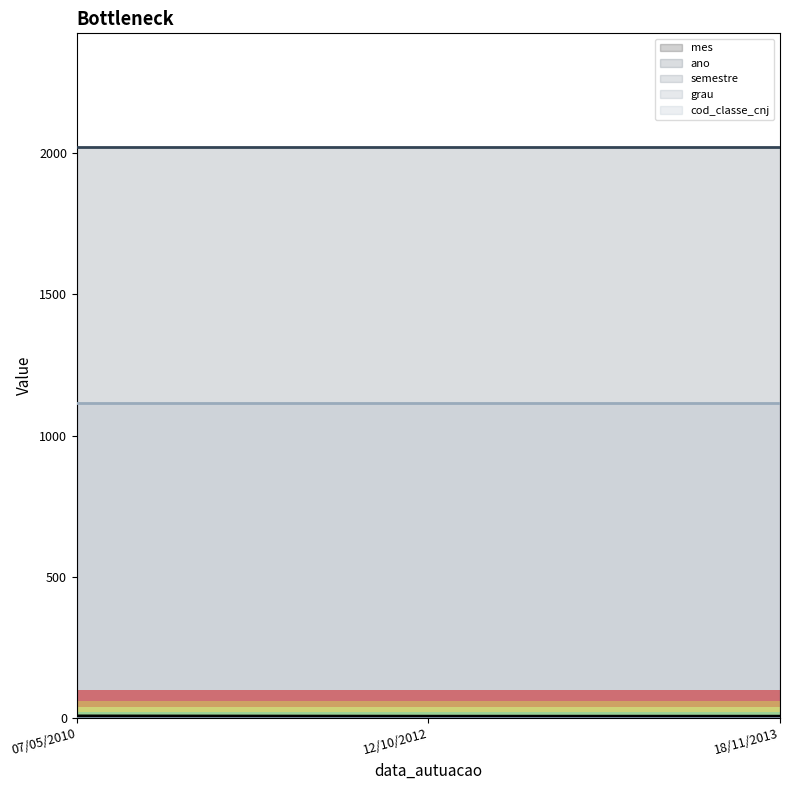

How many distinct data groups are displayed?

5